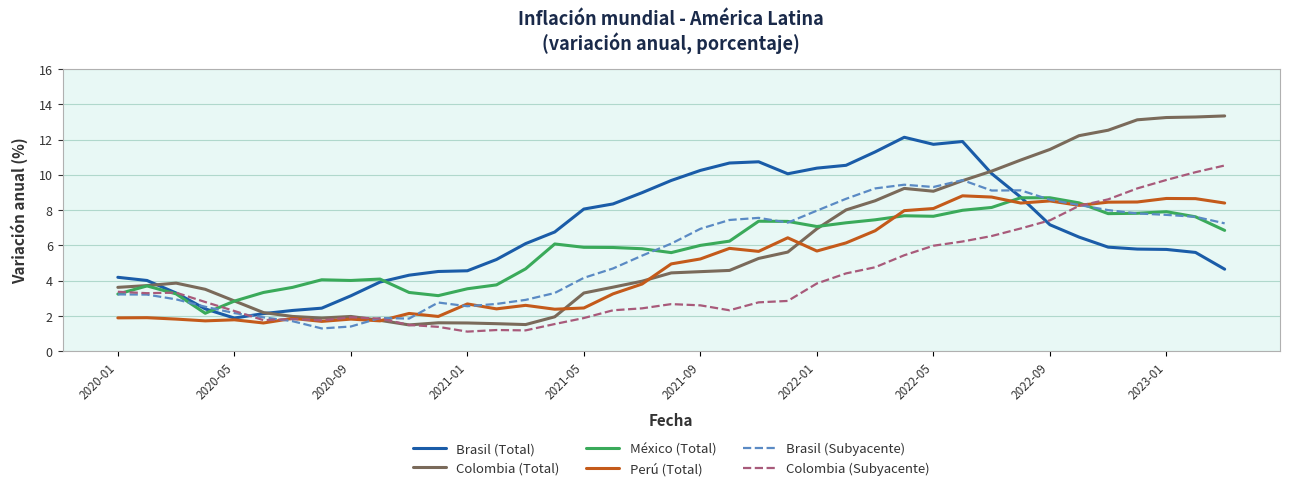

What is the sum of all Brasil (Subyacente) values?

215.7